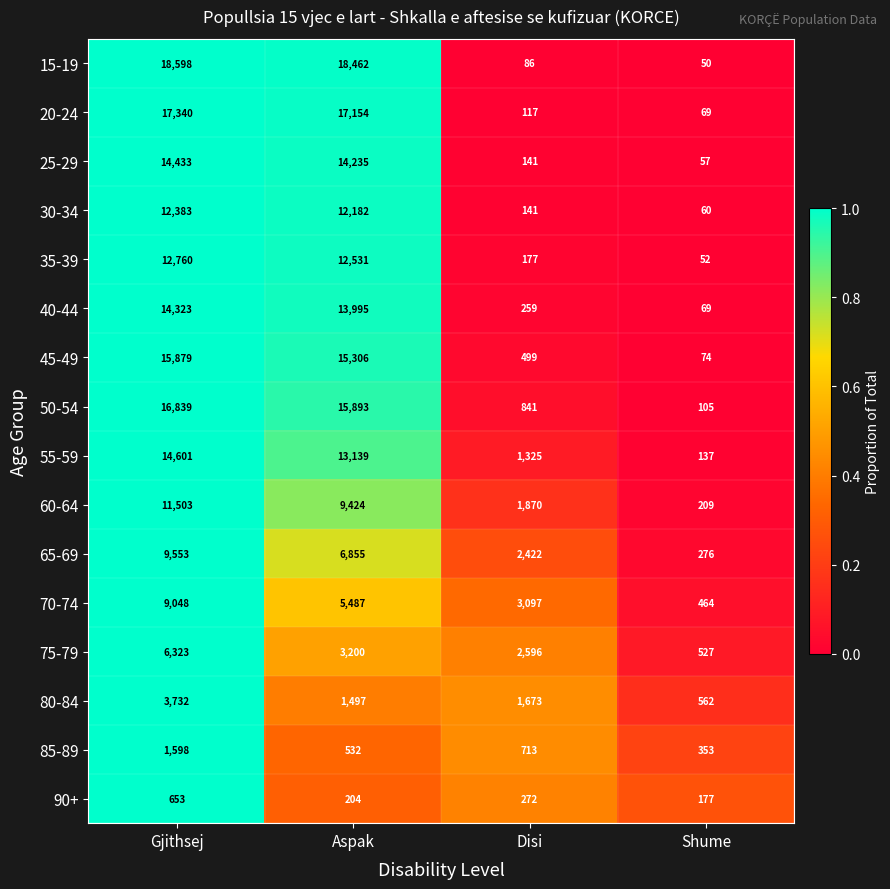

Between Aspak and Shume, which series saw the biggest shift?

15-19